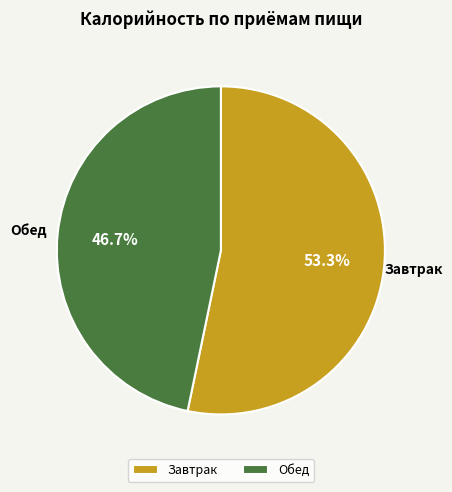

Does any single category account for the majority?

Yes